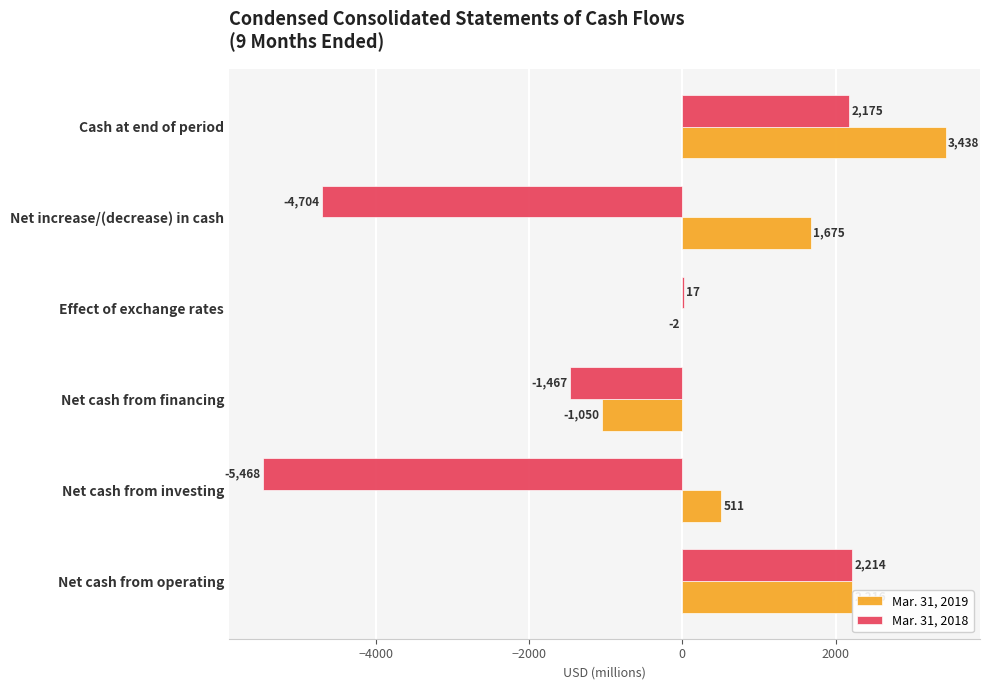

What is the maximum value shown in the chart?

3438